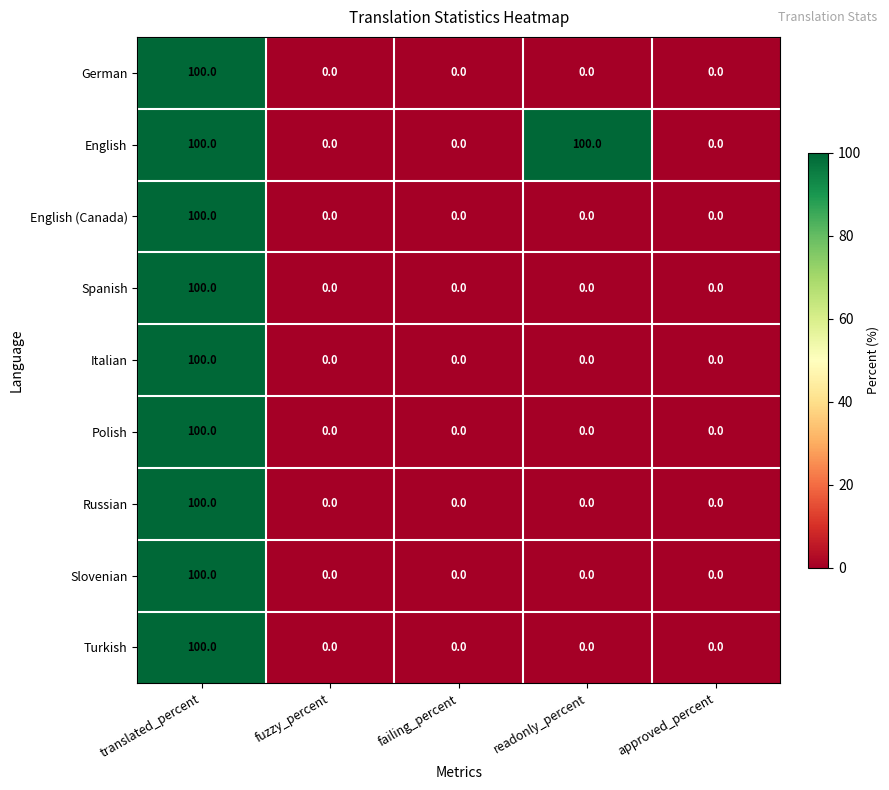

How many distinct data groups are displayed?

9